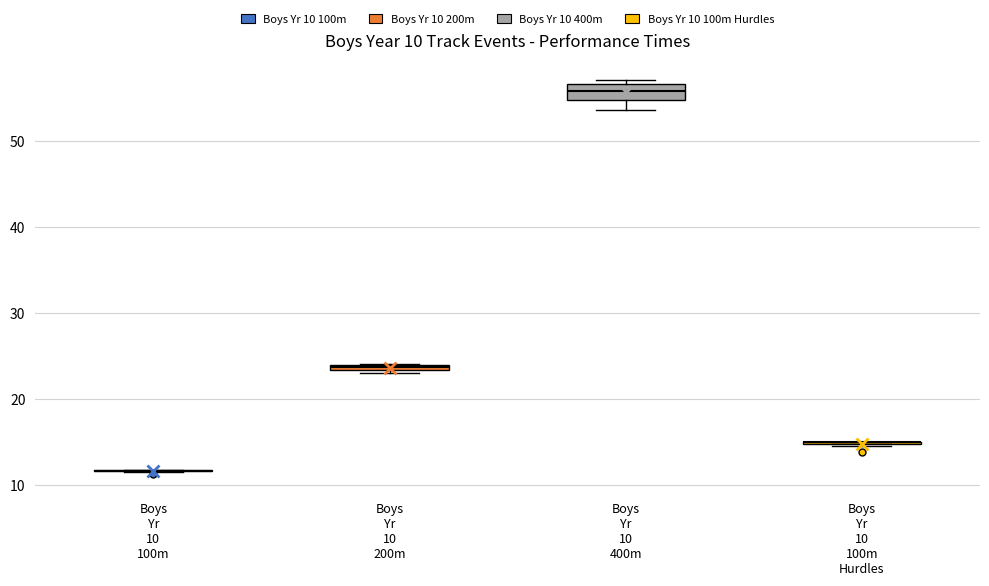

Which box is the tallest, from its lower edge to its upper edge?

Boys Yr 10 400m